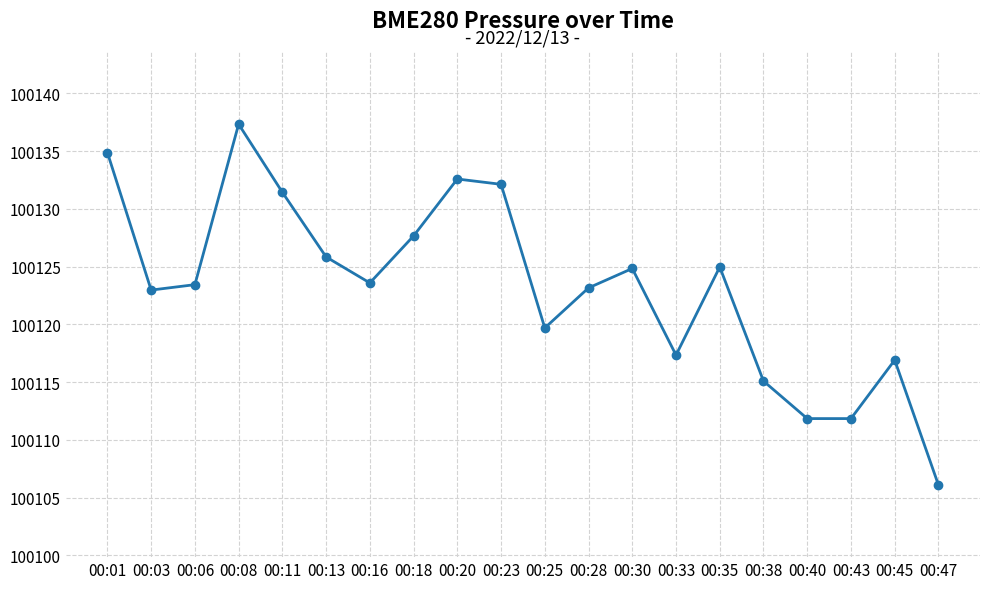

True or false: the data shows 42324.3 at 00:33.

False